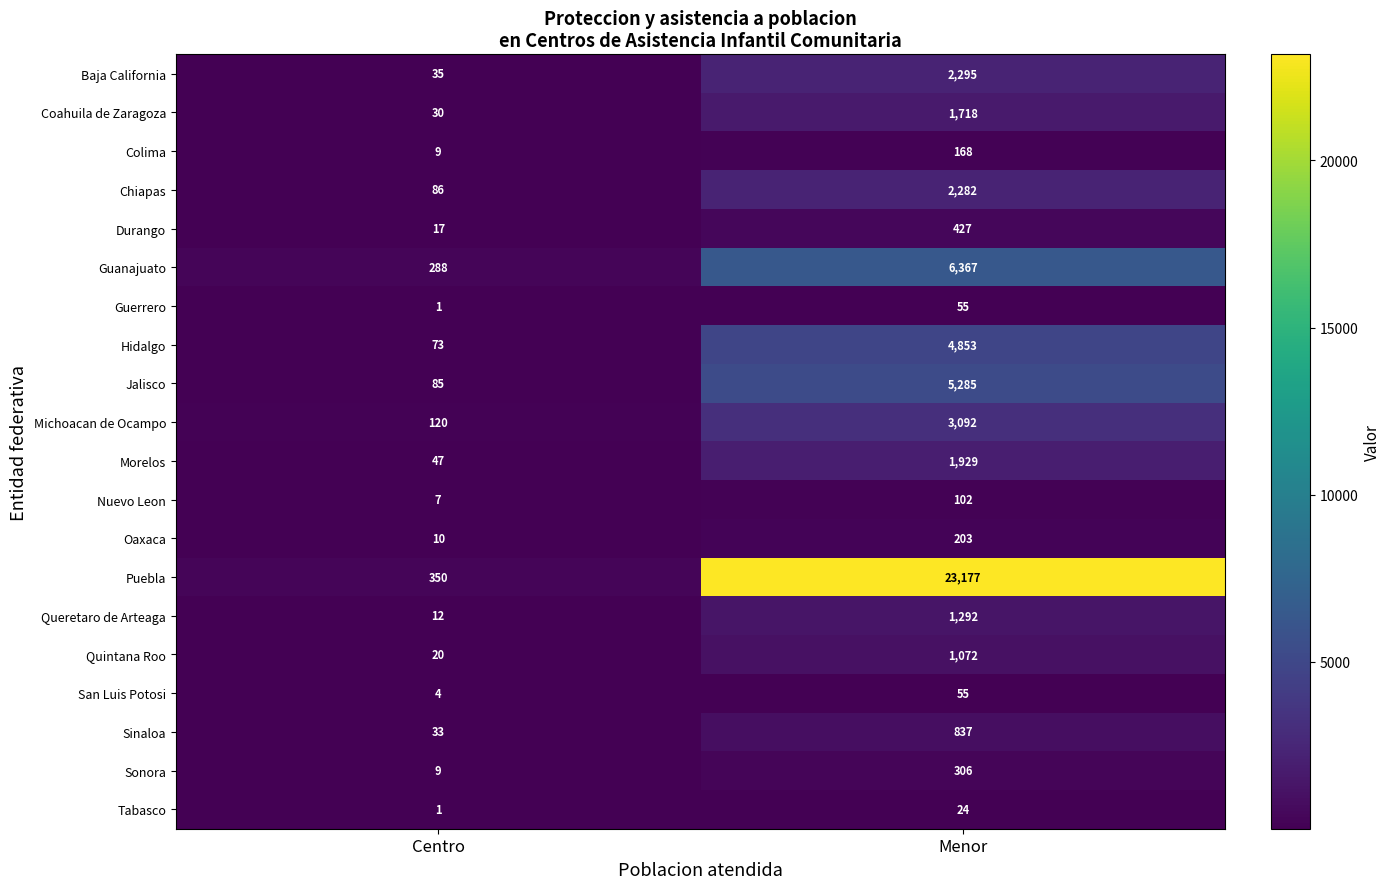

Where is Puebla nearest to the value 11763?

Centro